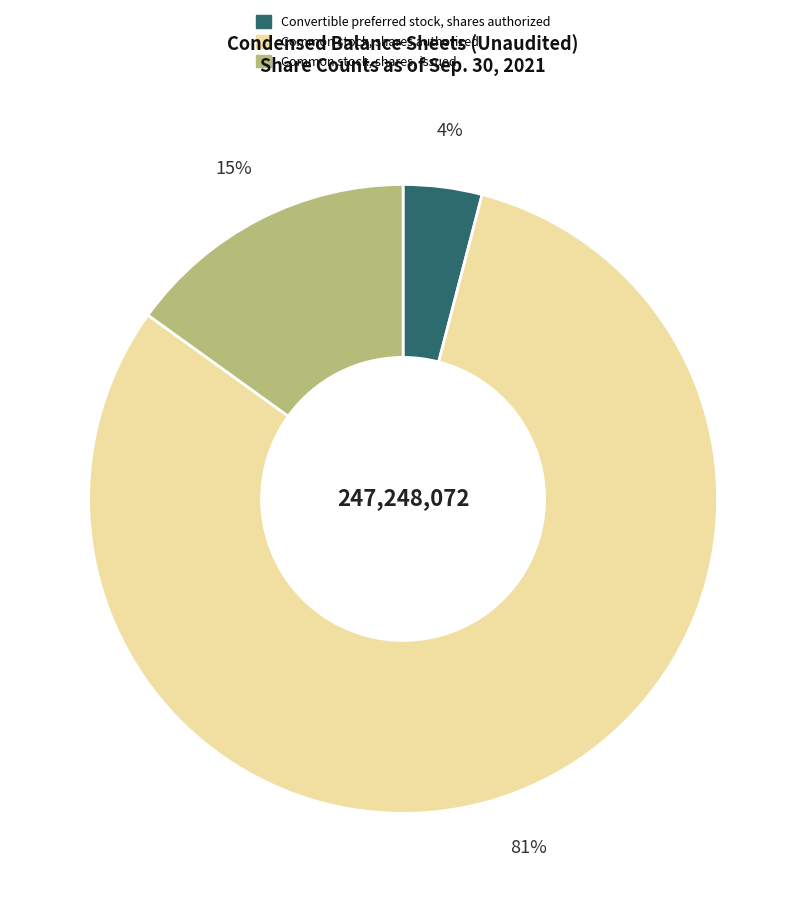

How many segments does this pie chart have?

3